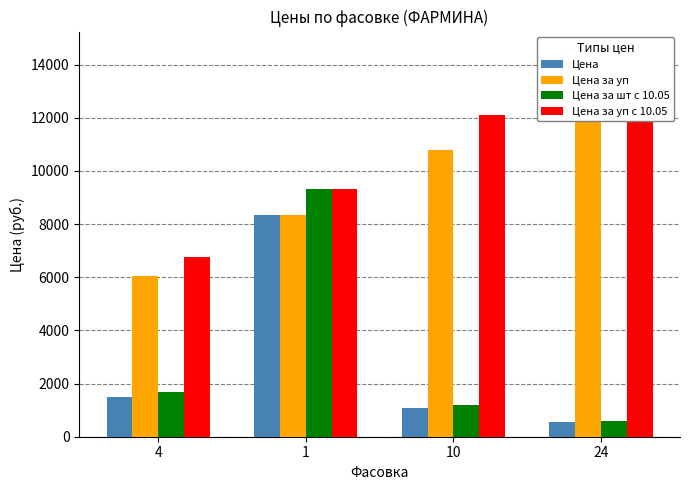

What is the sum of the Цена за шт с 10.05 values at 10 and 4?

2903.0